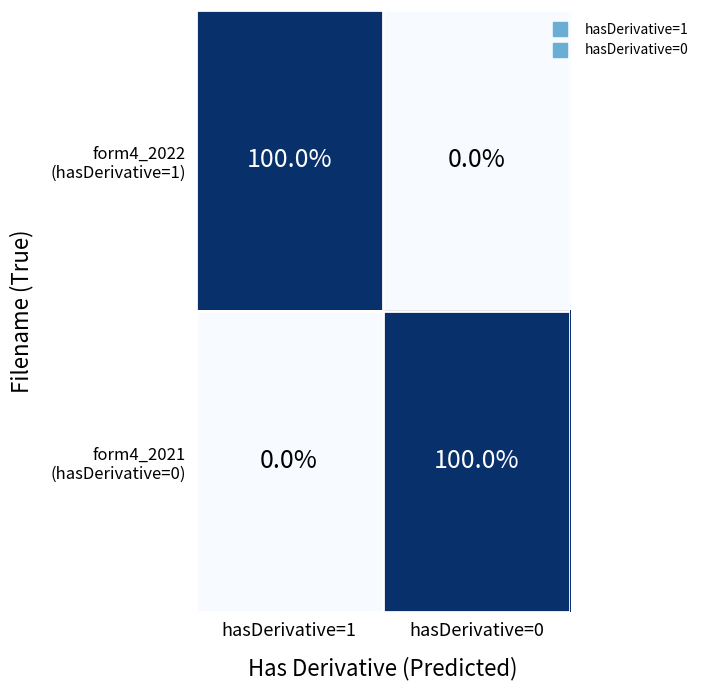

What is the difference between the highest and lowest values at hasDerivative=0?

100